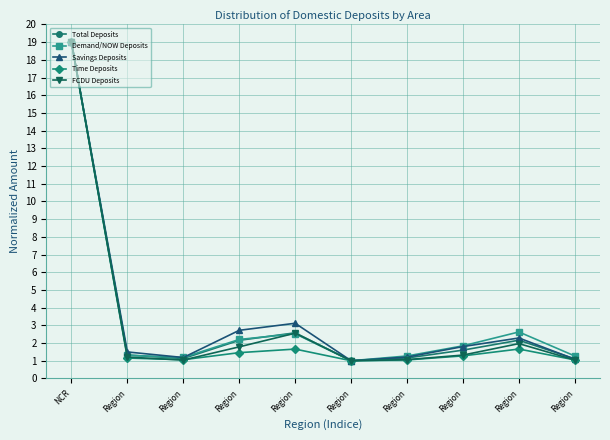

List the series in order of their peak value, lowest first.

Total Deposits, Demand/NOW Deposits, Savings Deposits, Time Deposits, FCDU Deposits